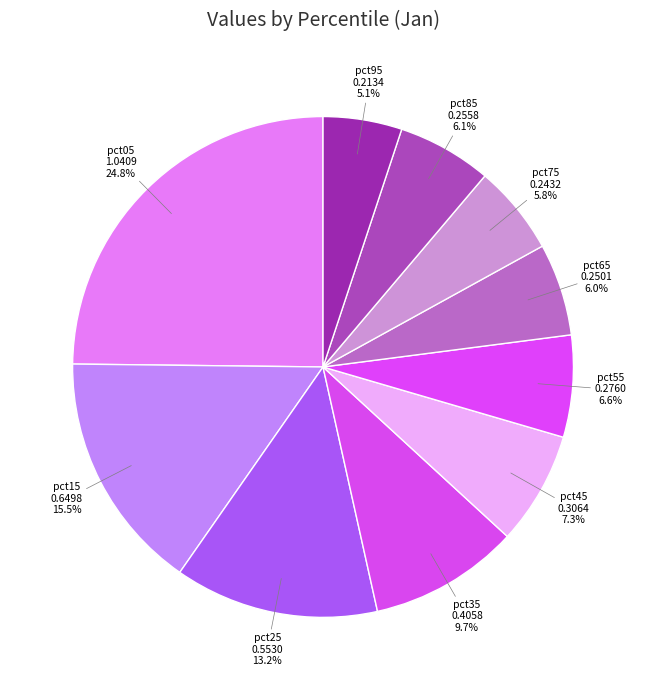

What percentage is the pct05 slice, to the nearest percent?

25%